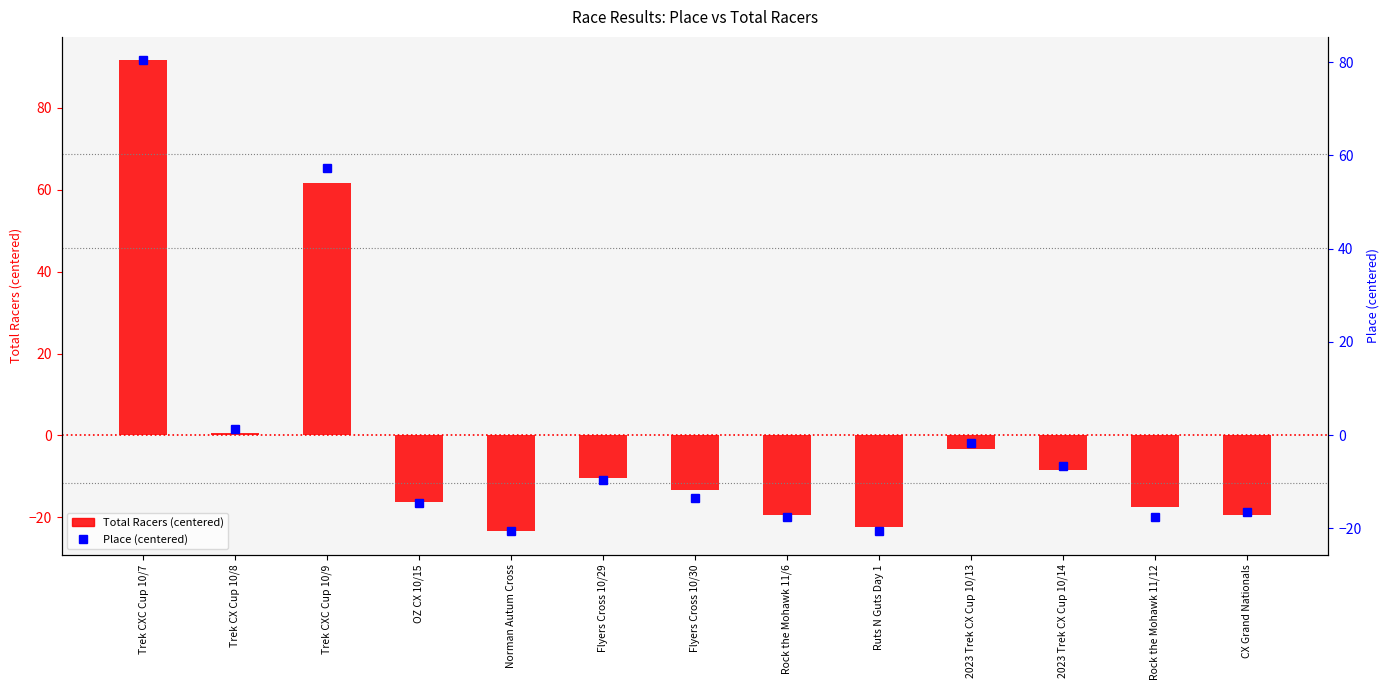

How many negative values does the Place (centered) series have?

10